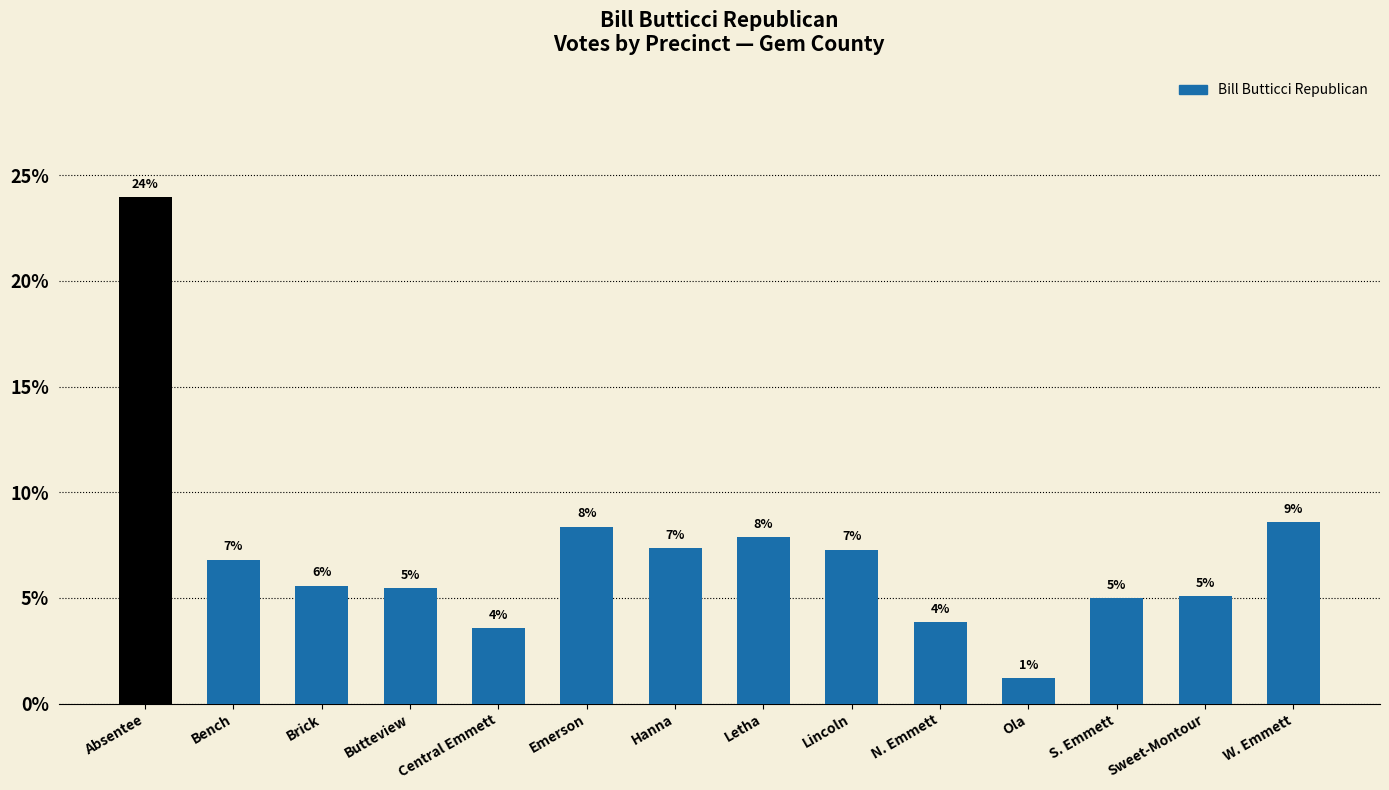

Are the bars horizontal?

No